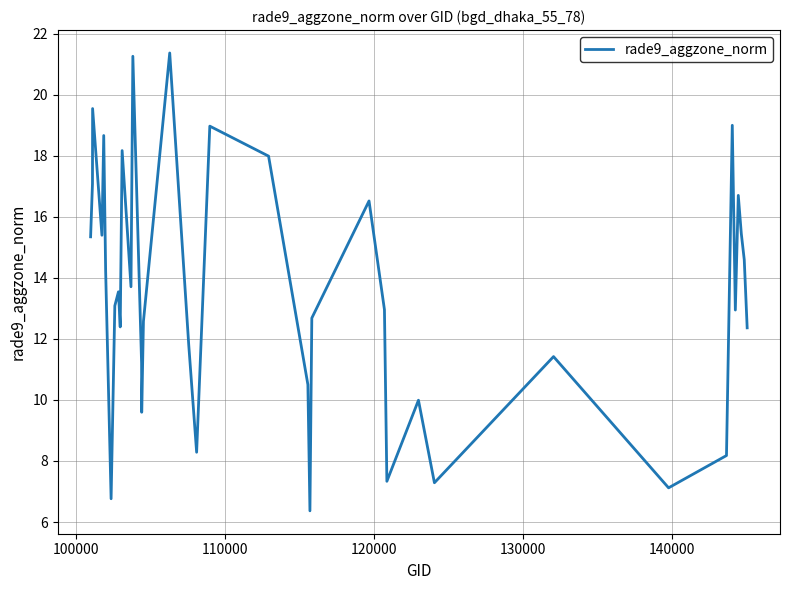

What is the difference between the maximum and minimum values?

15.0